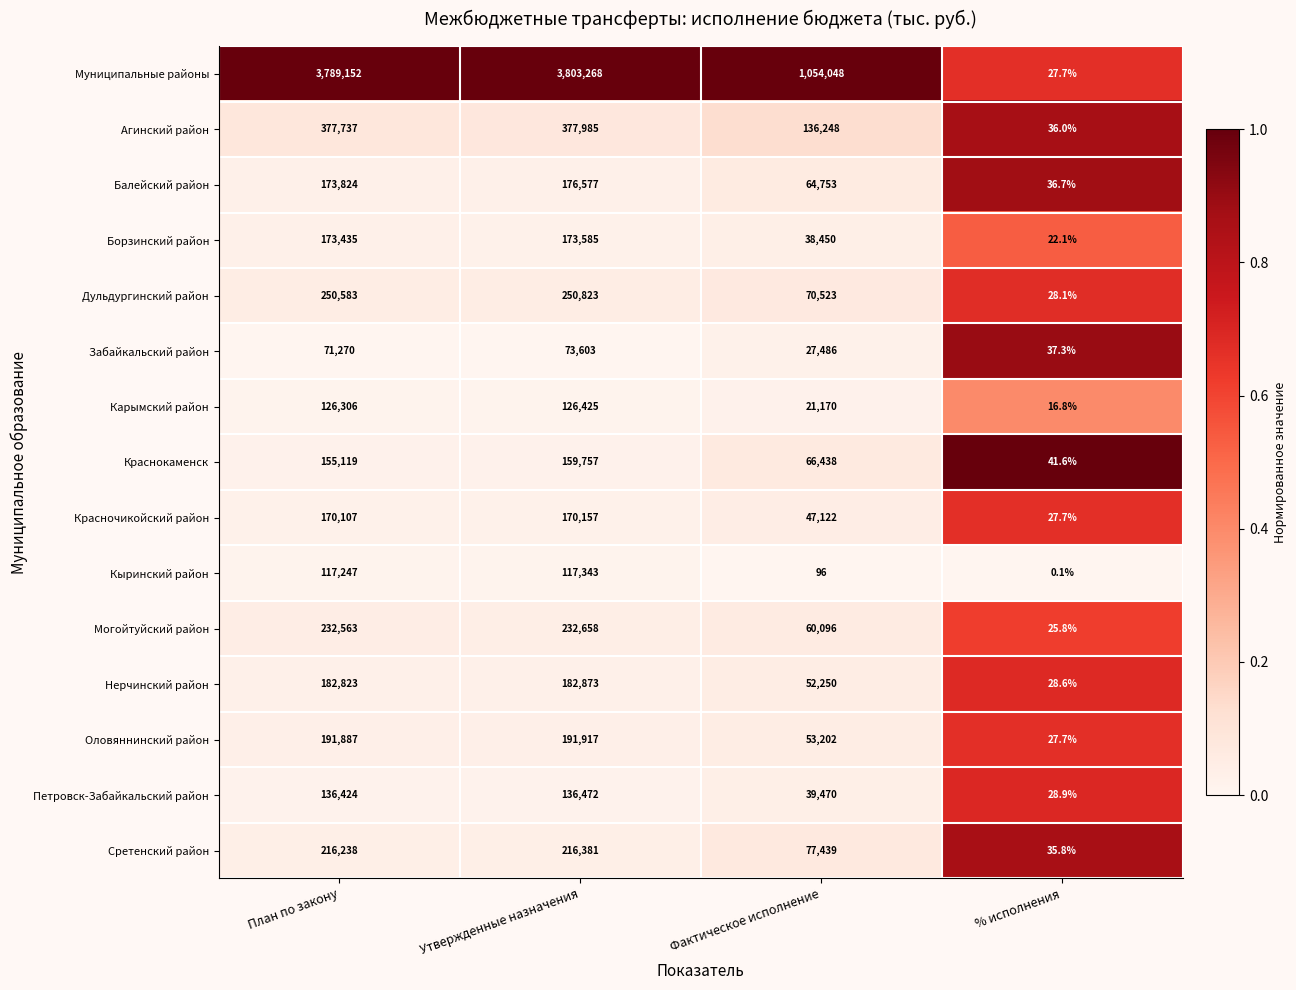

Which series has the widest spread of values?

Муниципальные районы